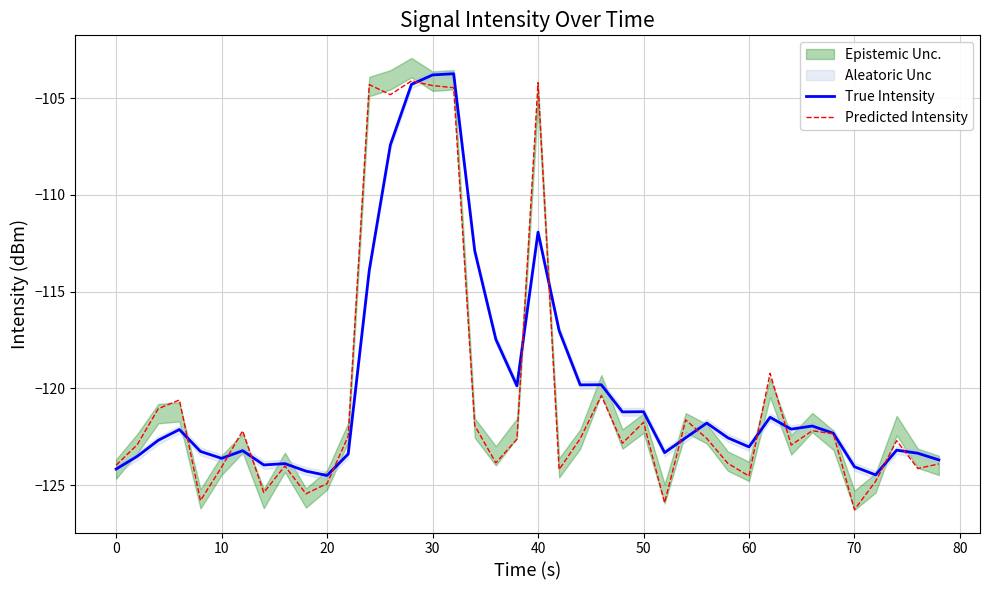

What is the highest value of the Predicted Intensity series?

-104.1